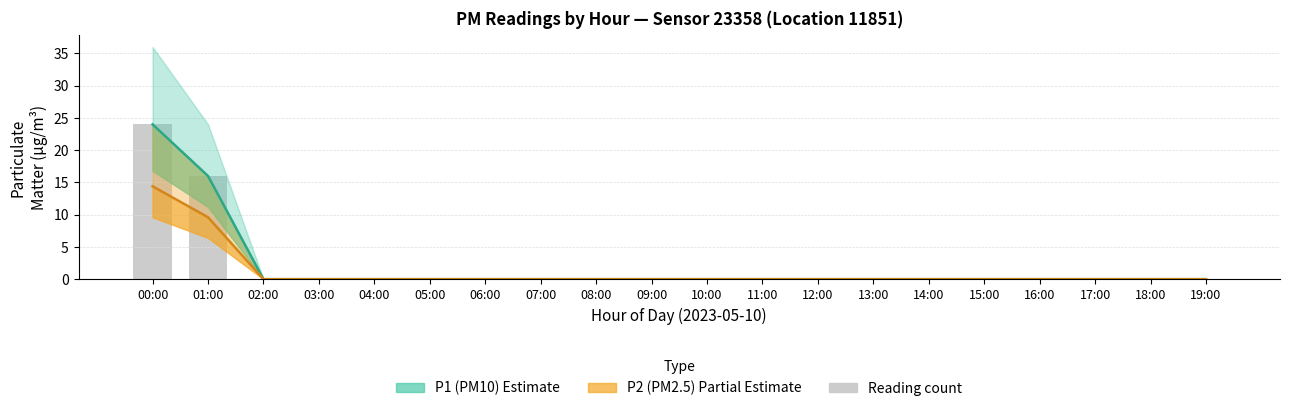

What is the highest value of the Reading count series?

24.0